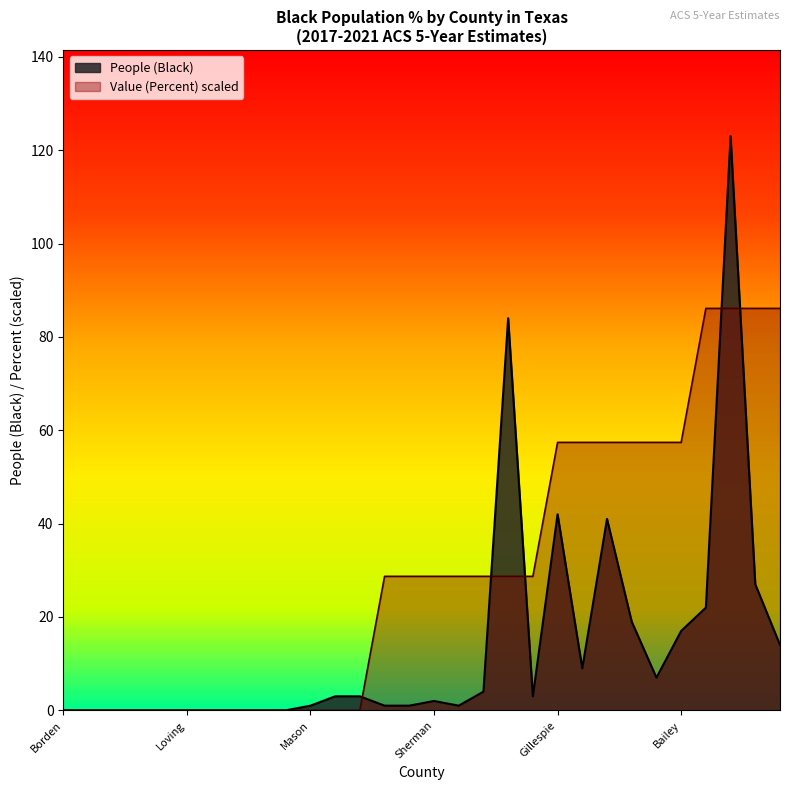

At which label does People (Black) reach its peak?

Kendall